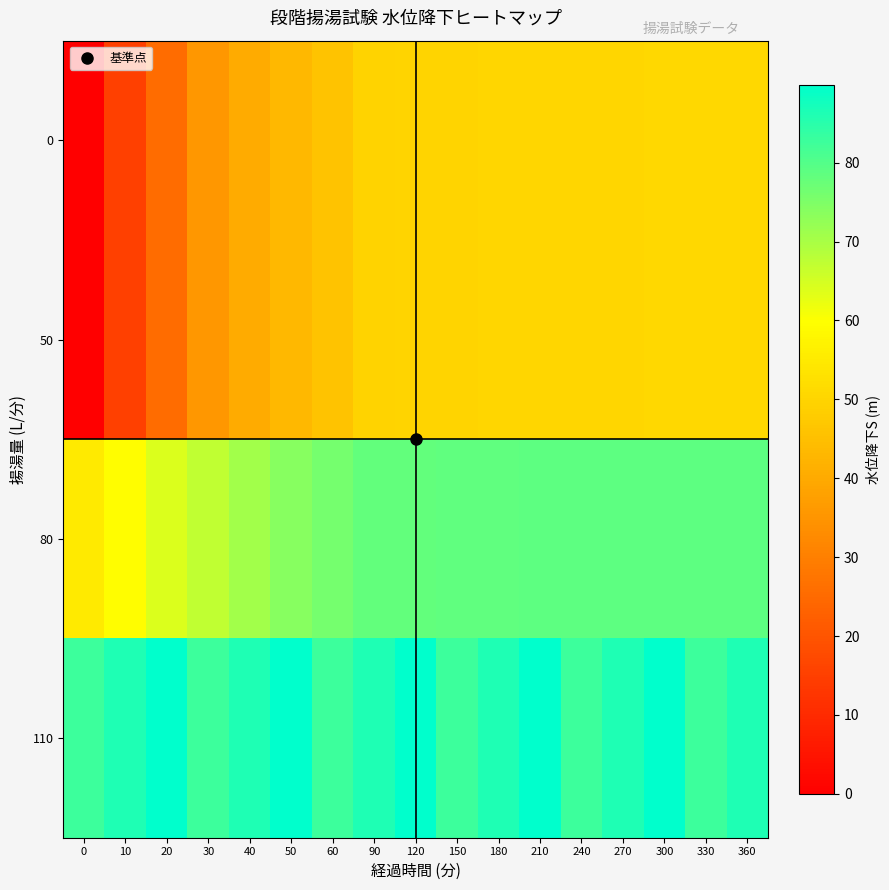

At 50, list the series in order from smallest to largest.

0, 50, 80, 110